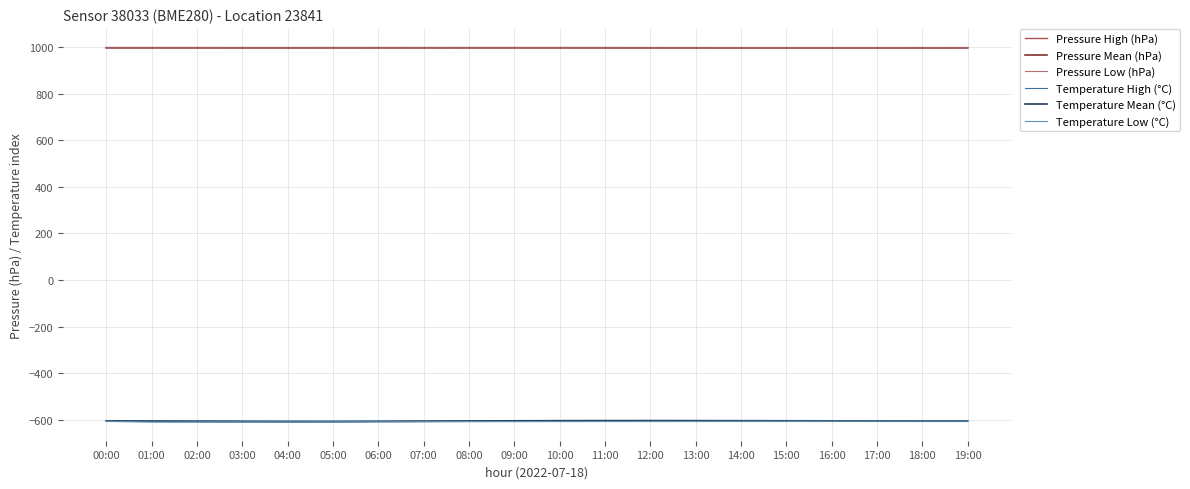

Reading right to left, list all the values displayed in this chart.

Pressure High (hPa): 997.5	997.5	997.5	997.6	997.6	997.6	997.7	997.7	997.8	997.8	997.8	997.8	997.9	997.9	997.9	998.0	998.0	998.0	998.1	998.0
Pressure Mean (hPa): 997.5	997.5	997.4	997.4	997.4	997.4	997.5	997.6	997.6	997.7	997.7	997.7	997.6	997.6	997.5	997.4	997.4	997.5	997.5	997.5
Pressure Low (hPa): 997.4	997.4	997.4	997.4	997.3	997.3	997.3	997.3	997.3	997.3	997.2	997.2	997.2	997.1	997.1	997.1	997.1	997.1	997.1	997.2
Temperature High (°C): -605.6	-605.3	-604.9	-604.5	-604.2	-604.0	-604.2	-604.5	-604.8	-604.9	-605.2	-605.6	-605.9	-605.9	-605.8	-605.5	-605.3	-604.9	-604.9	-604.8
Temperature Mean (°C): -606.2	-606.0	-605.6	-605.2	-604.8	-604.5	-604.2	-604.0	-604.2	-604.5	-605.0	-606.0	-607.0	-608.0	-609.0	-609.2	-608.8	-608.1	-607.0	-605.5
Temperature Low (°C): -606.2	-606.3	-606.4	-606.5	-606.6	-607.1	-607.3	-607.5	-607.7	-608.0	-608.1	-608.3	-608.8	-609.0	-609.2	-609.3	-609.5	-609.8	-610.2	-607.4